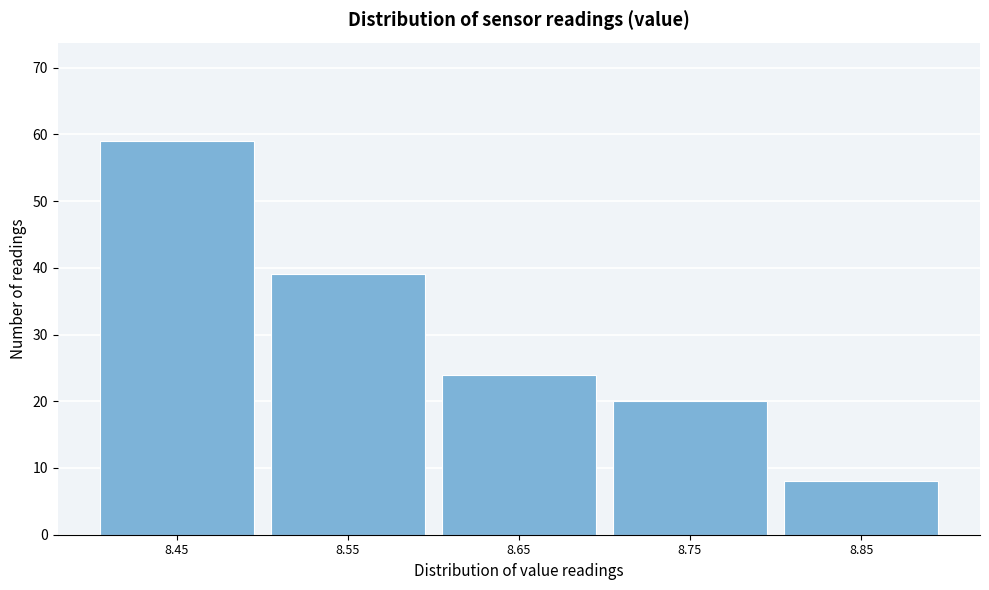

Reading left to right, transcribe all the data shown in this chart.

59	39	24	20	8